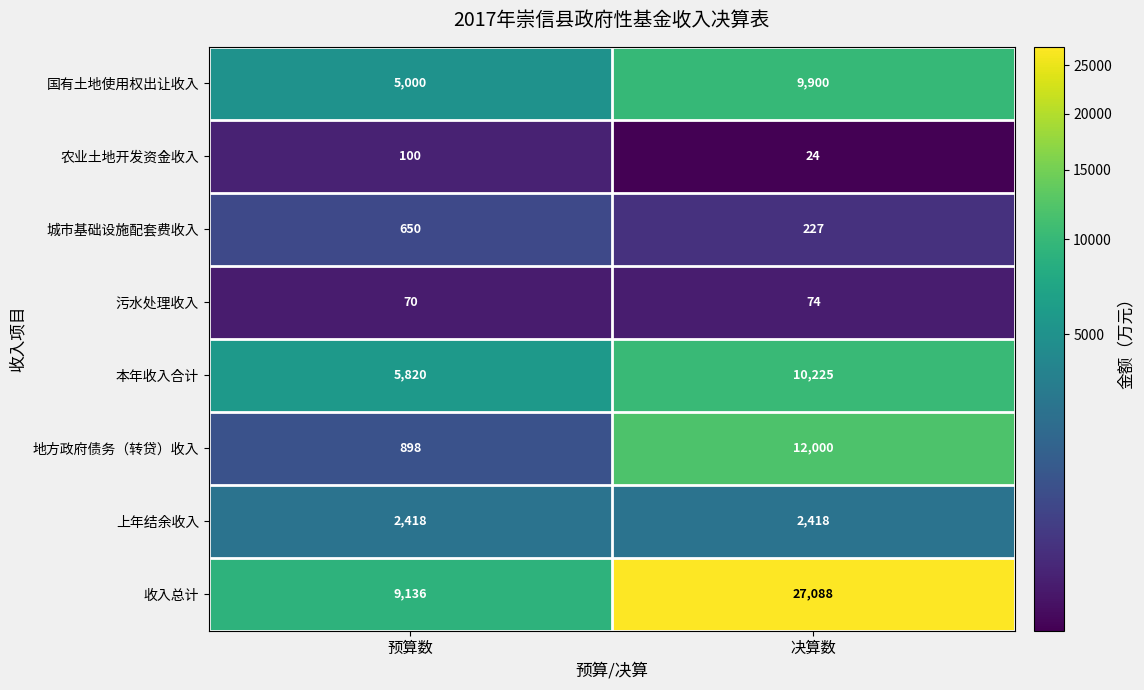

Which category has the highest value in the 国有土地使用权出让收入 series?

决算数